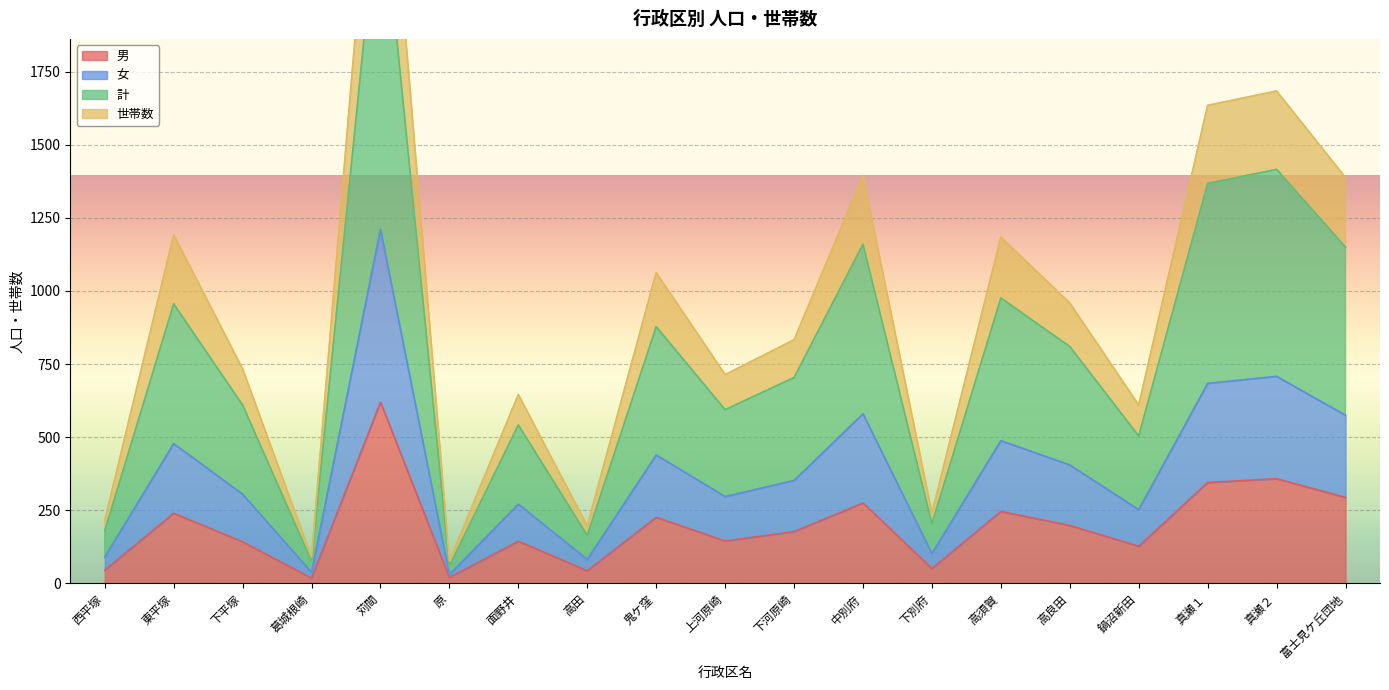

Is it true that 世帯数 equals 1063 at 鬼ケ窪?

True